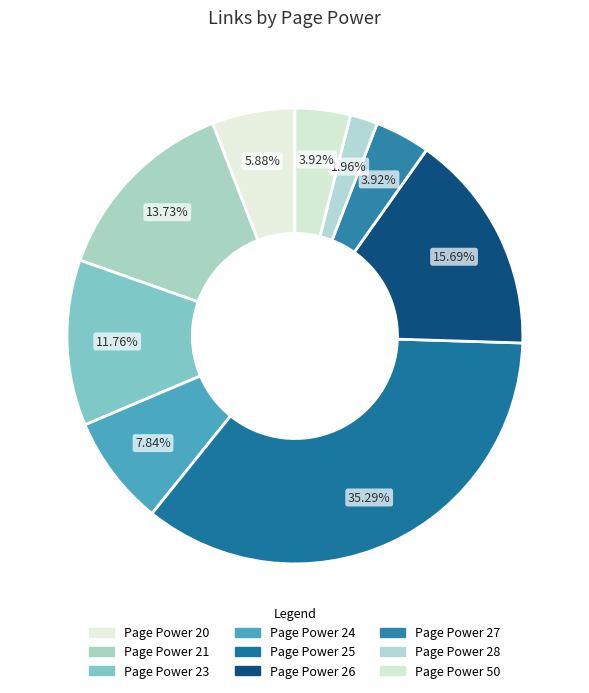

Rank the categories by value from highest to lowest.

25, 26, 21, 23, 24, 20, 27, 50, 28